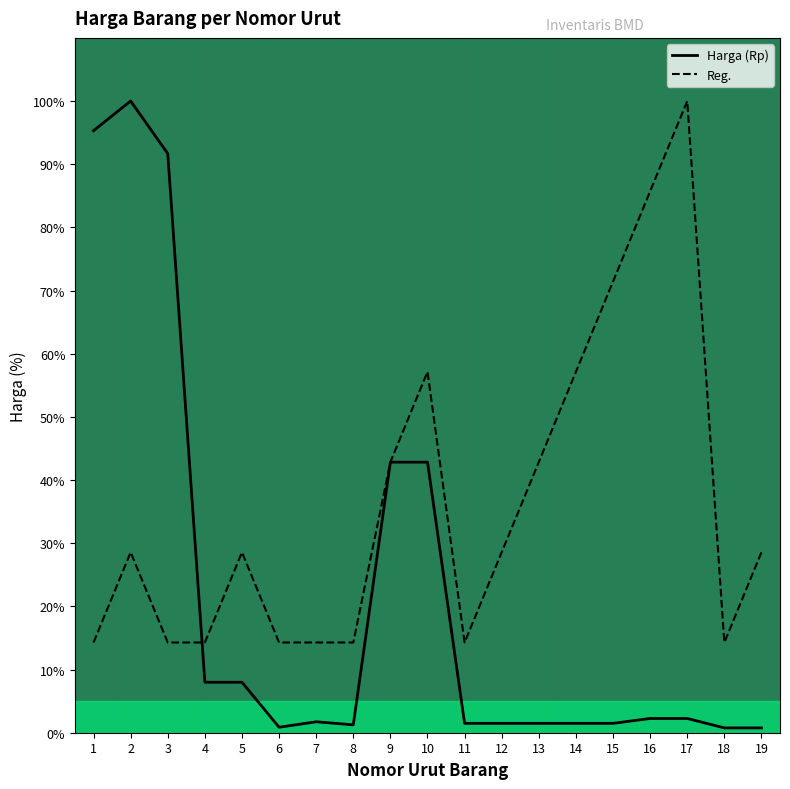

At which label does Harga (Rp) reach its minimum?

18